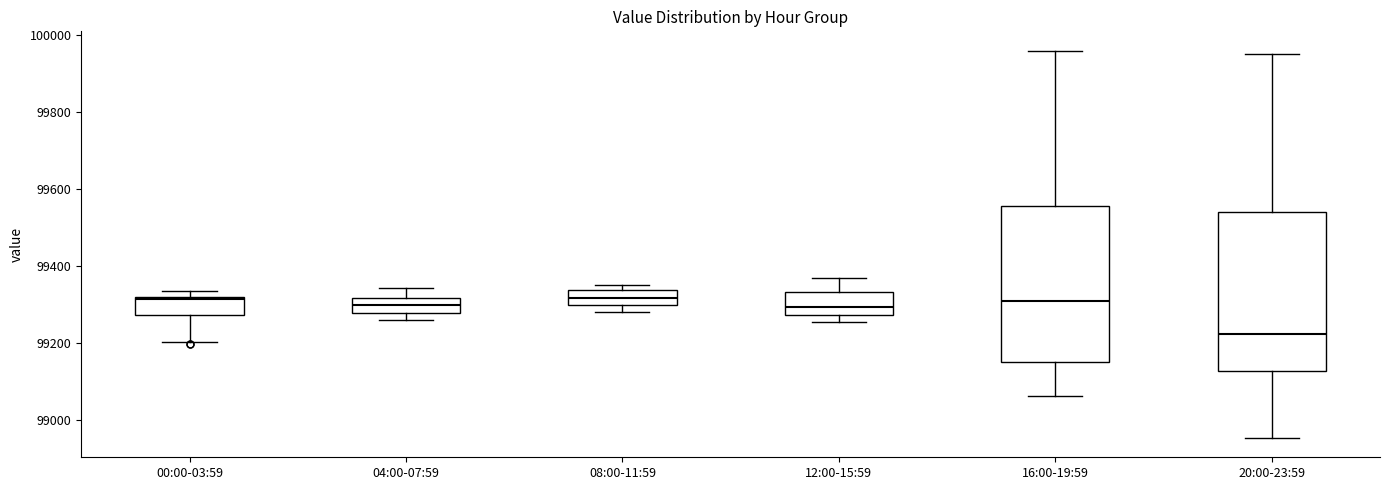

Where is the upper edge of the box for 00:00-03:59 on the y-axis? The values are not printed on the chart, so give them approximately, as read against the axis.

99320